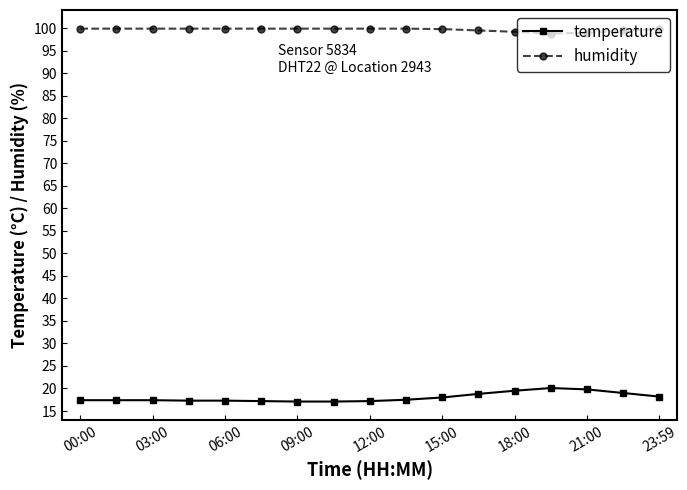

True or false: temperature and humidity intersect in this chart.

False